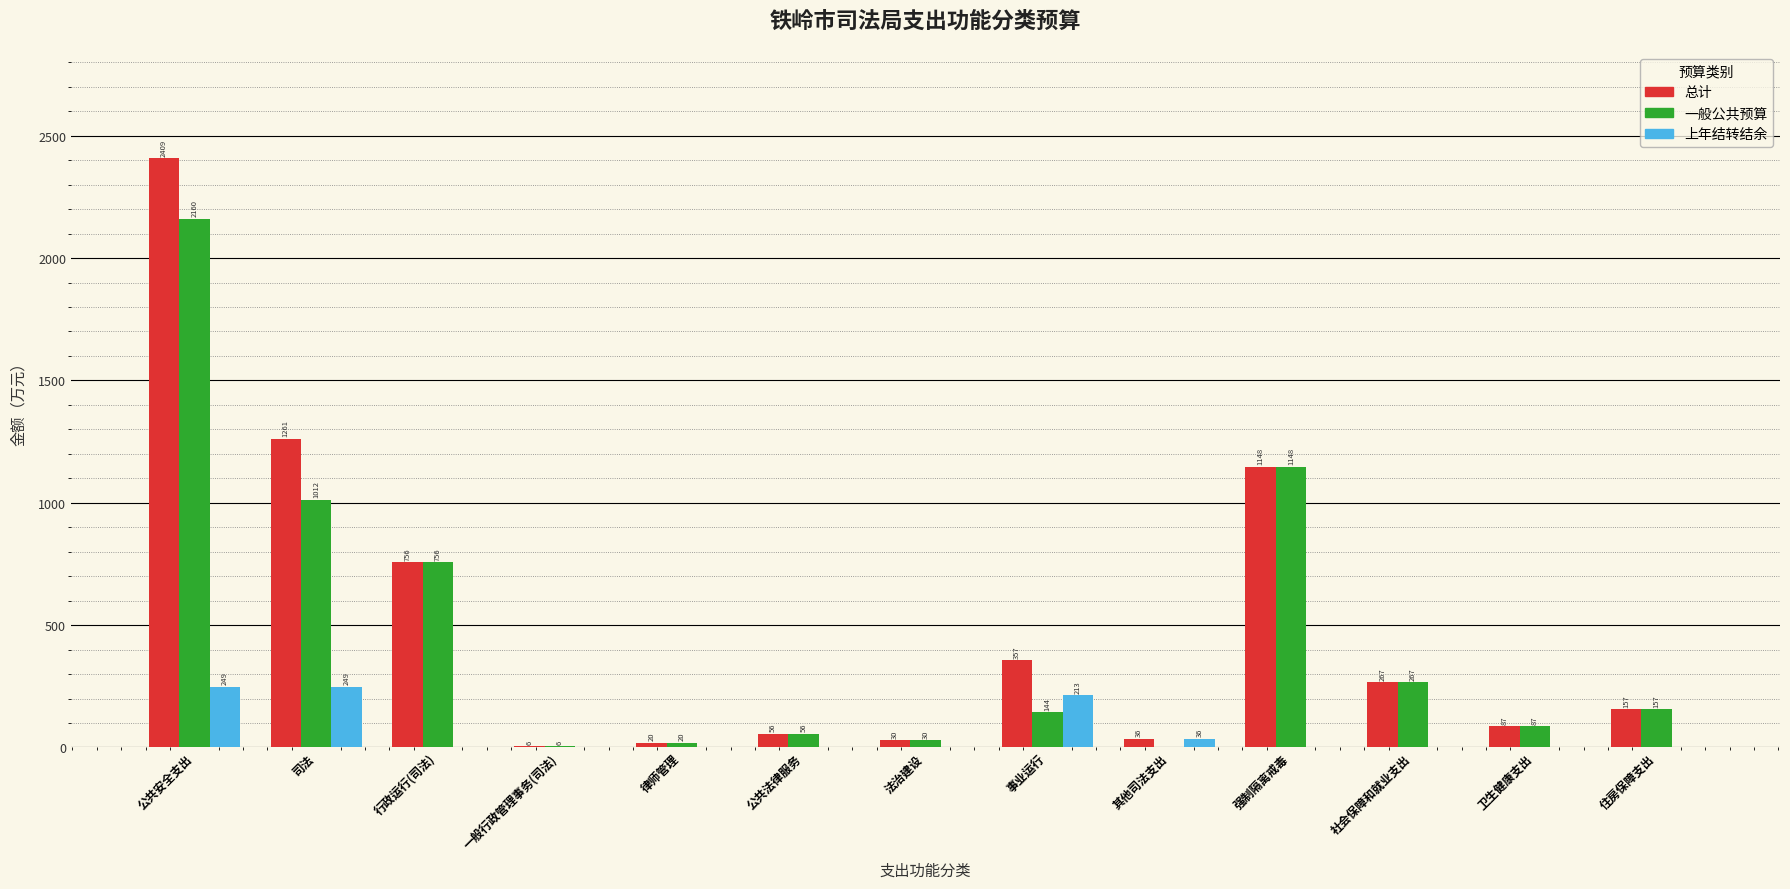

Is it true that 一般公共预算 equals 1466.8 at 司法?

False